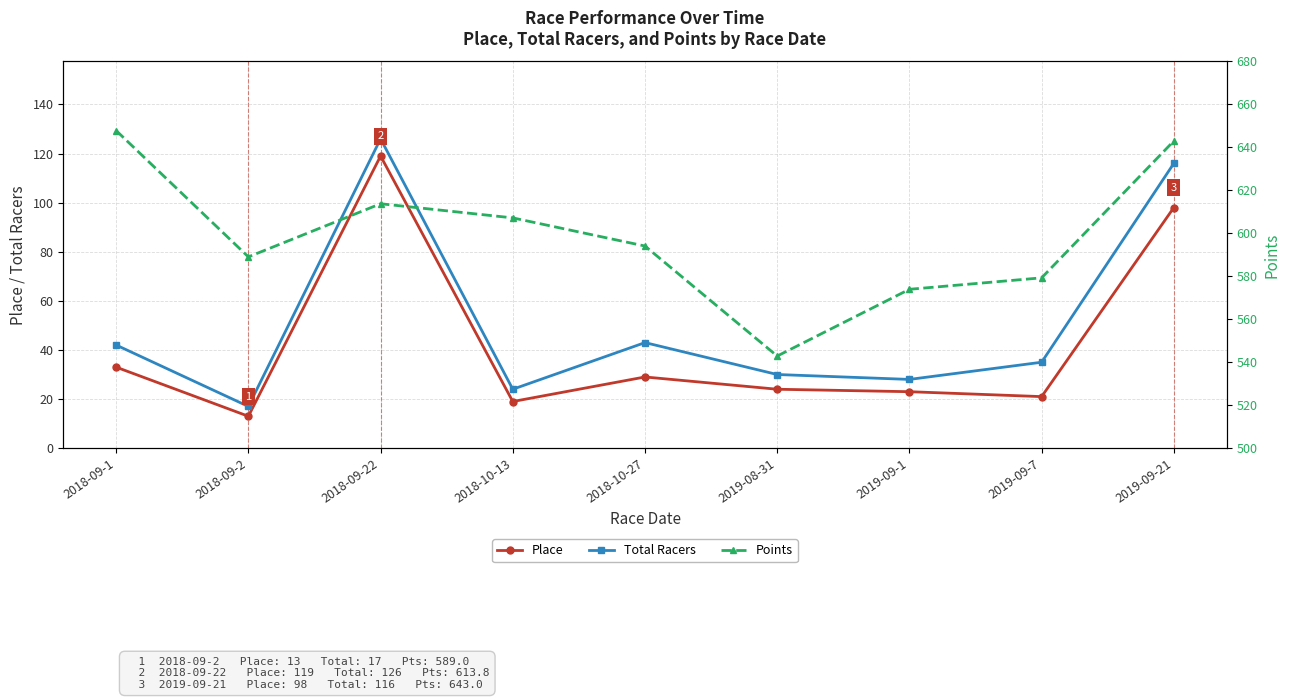

What is the difference between the second highest and minimum values in the Total Racers series?

99